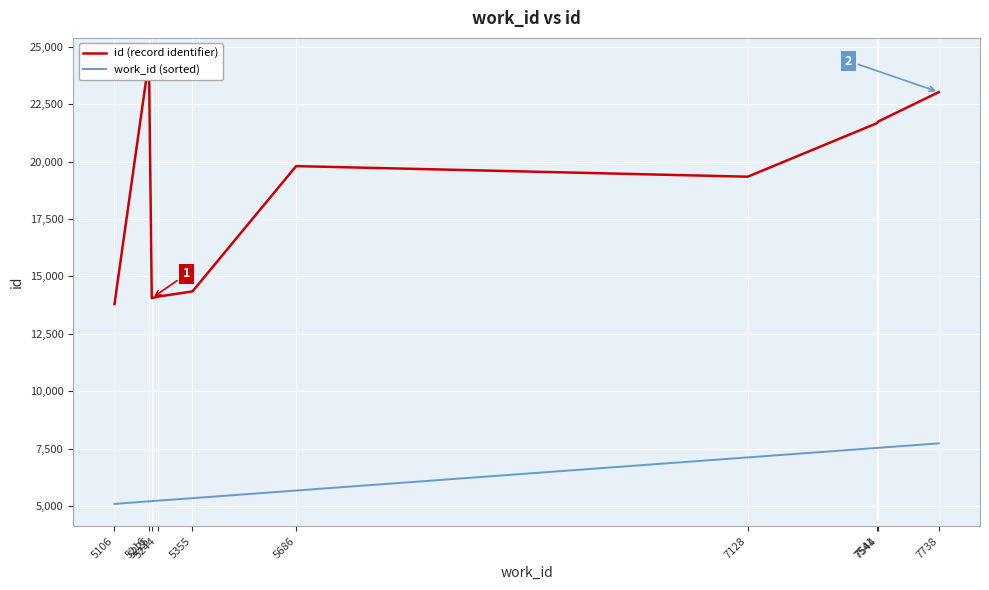

Which label corresponds to the smallest value in the chart?

5106